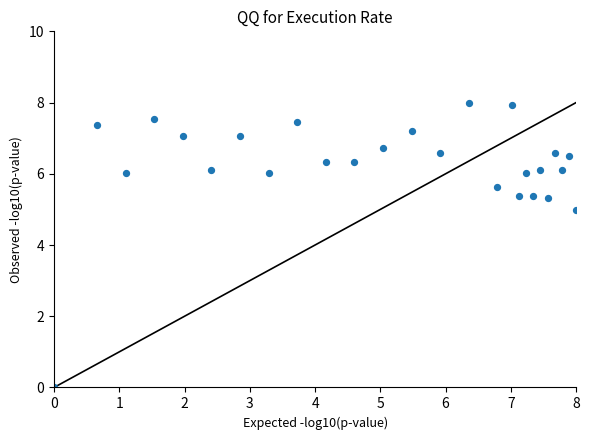

What is the range of X values (max minus min)?

8.0